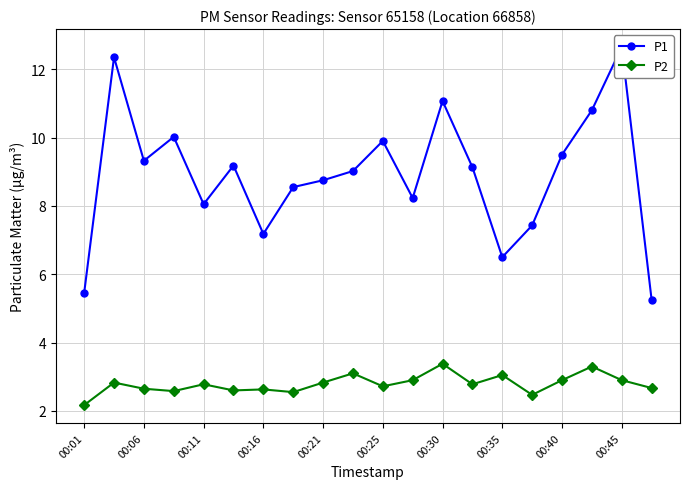

Which category has the lowest value in the P2 series?

00:01